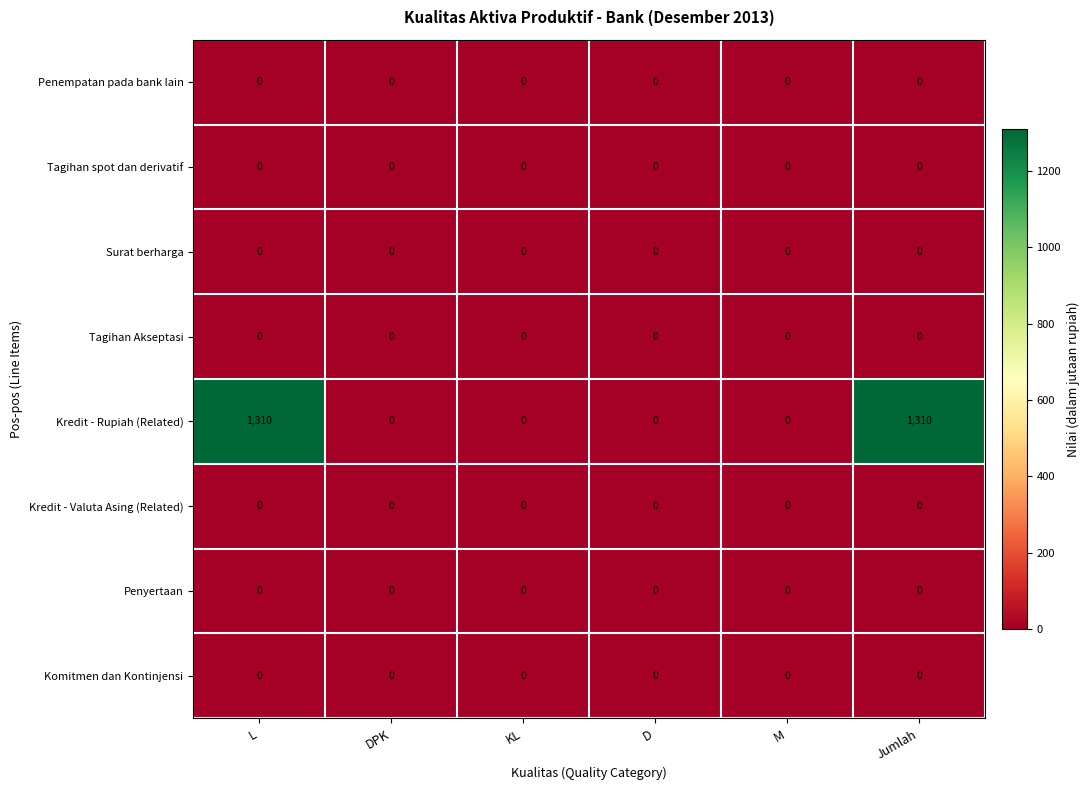

Which series changed the most between L and D?

Kredit - Rupiah (Related)